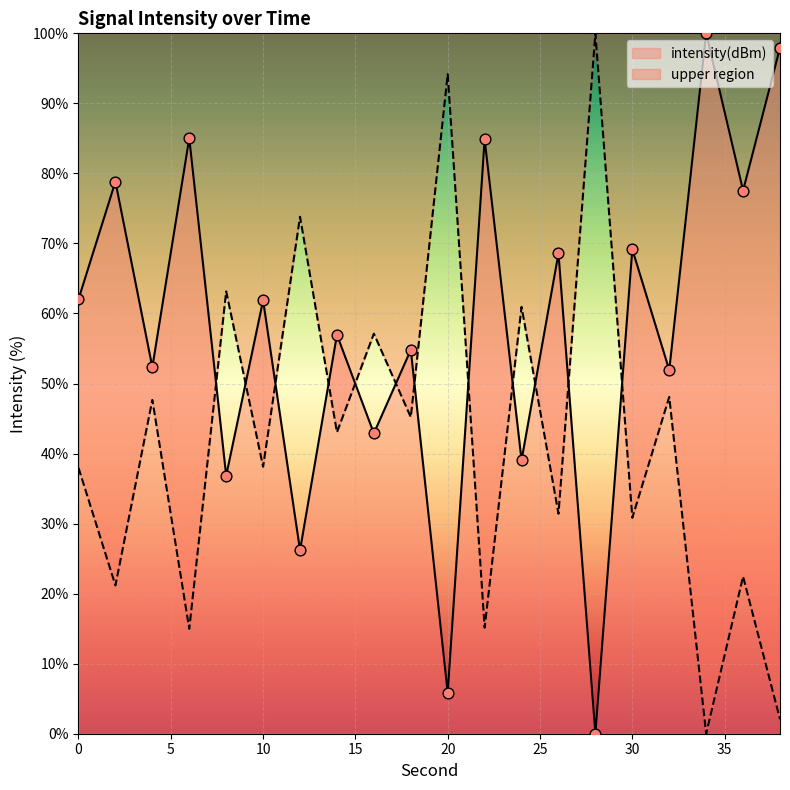

Approximately how many times larger is the value at 30 compared to 8?

1.9